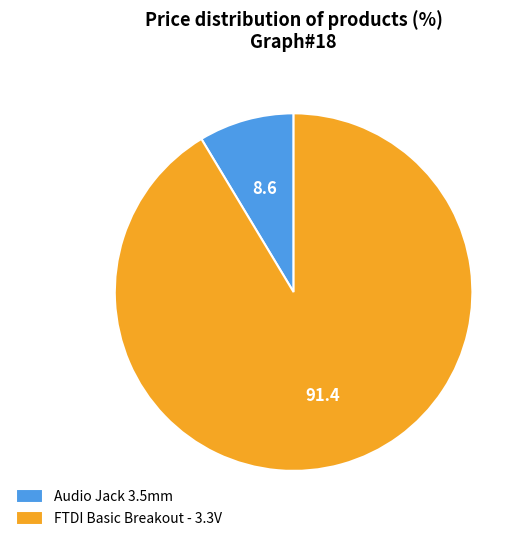

Which slice is the smallest?

Audio Jack 3.5mm